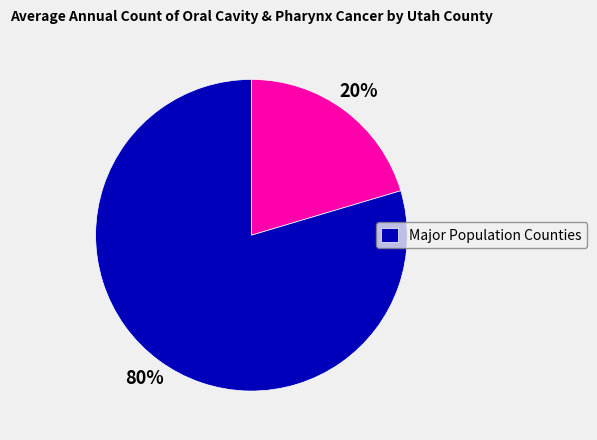

Does any single category account for the majority?

Yes